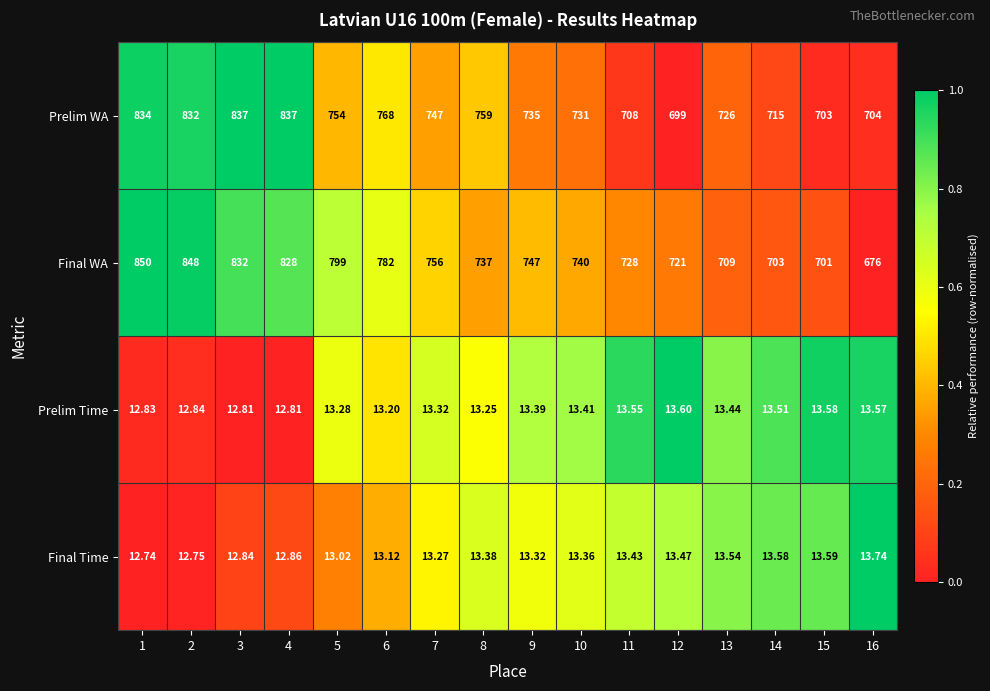

Rank the series by their maximum value, from lowest to highest.

Prelim Time, Final Time, Prelim WA, Final WA